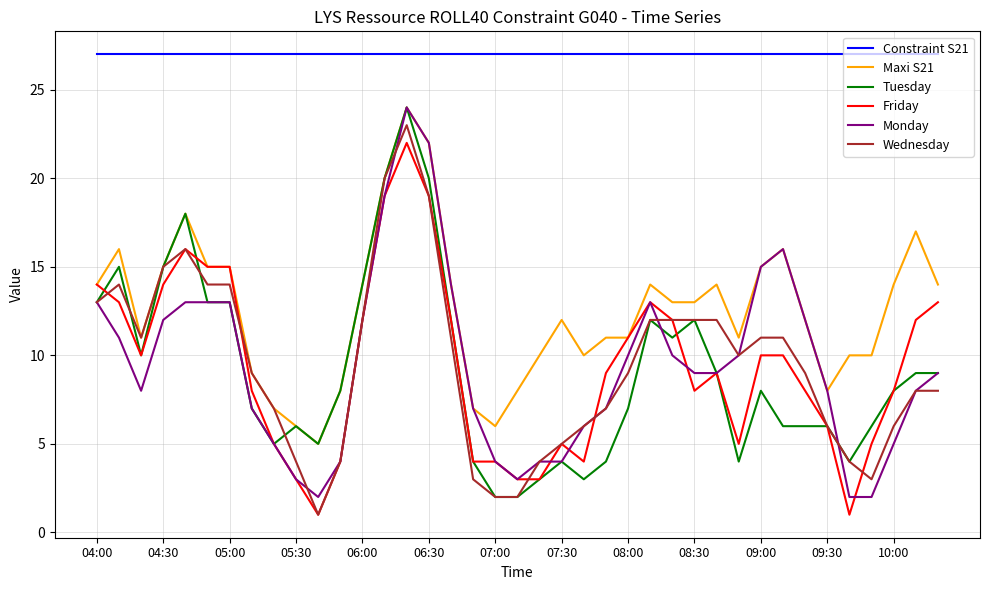

What is the minimum value for Monday?

2